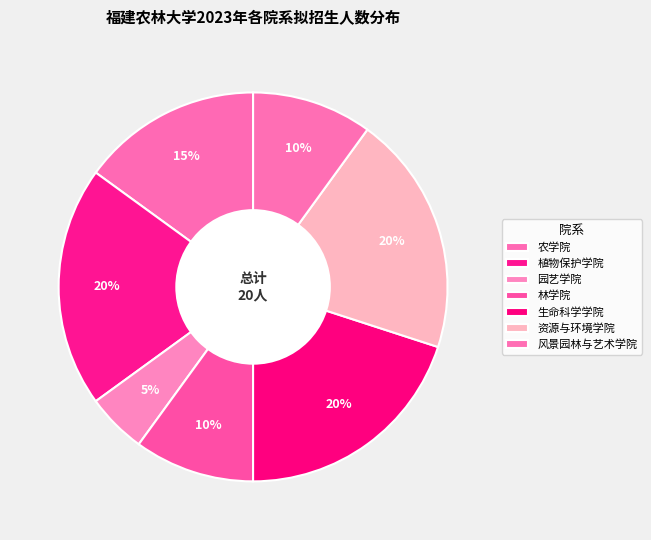

How many slices are in this pie chart?

7